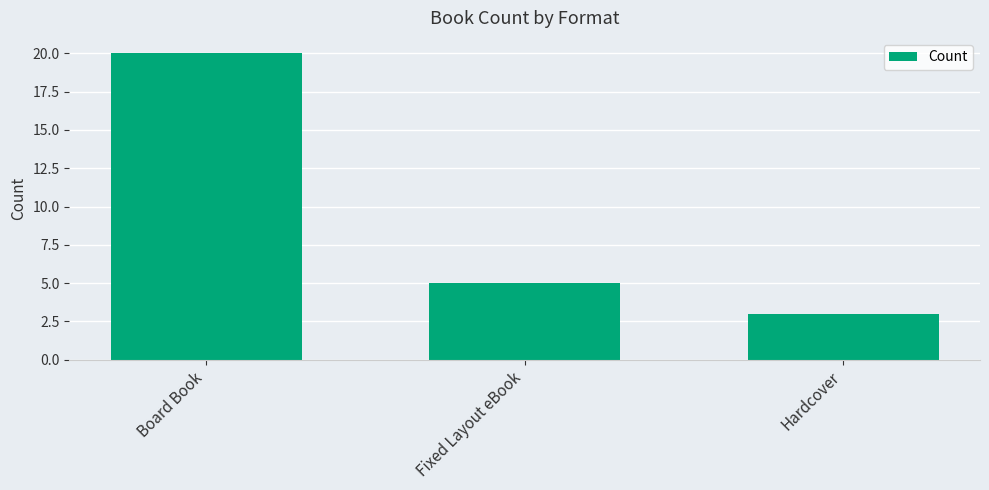

What is the smallest value displayed?

3